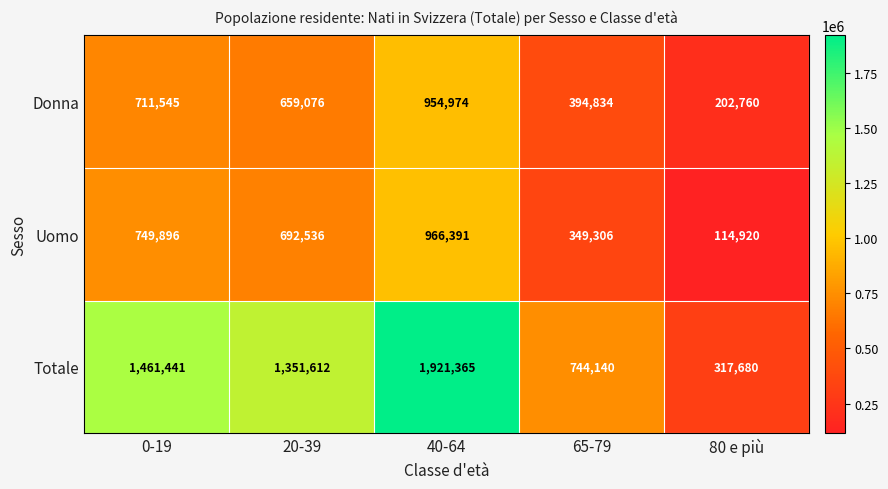

Reading left to right, transcribe all the data shown in this chart.

Donna: 711545	659076	954974	394834	202760
Uomo: 749896	692536	966391	349306	114920
Totale: 1461441	1351612	1921365	744140	317680